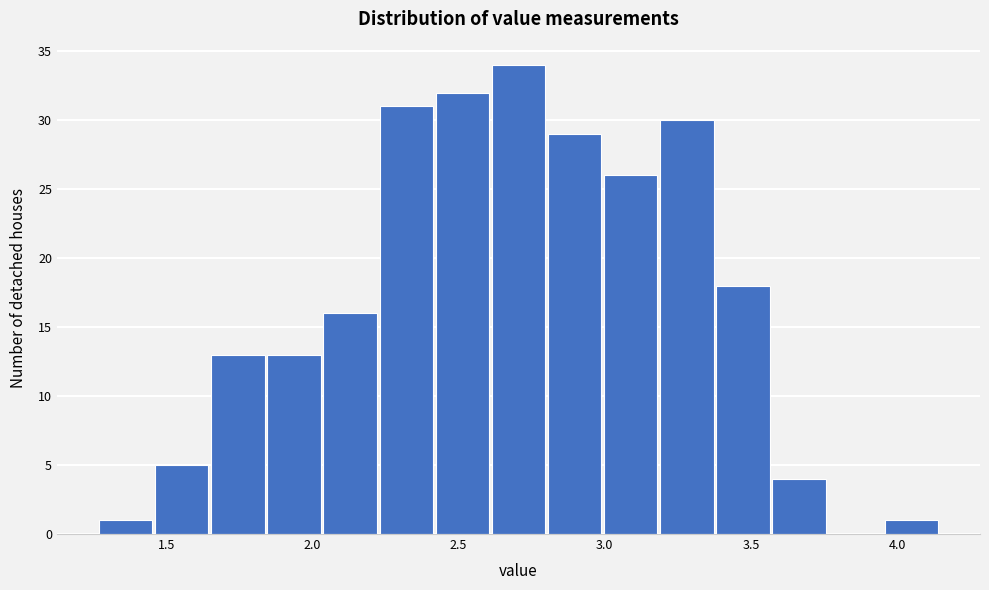

Around what value on the x-axis is the tallest bar? Give the approximate position of its centre, as read against the axis.

2.70